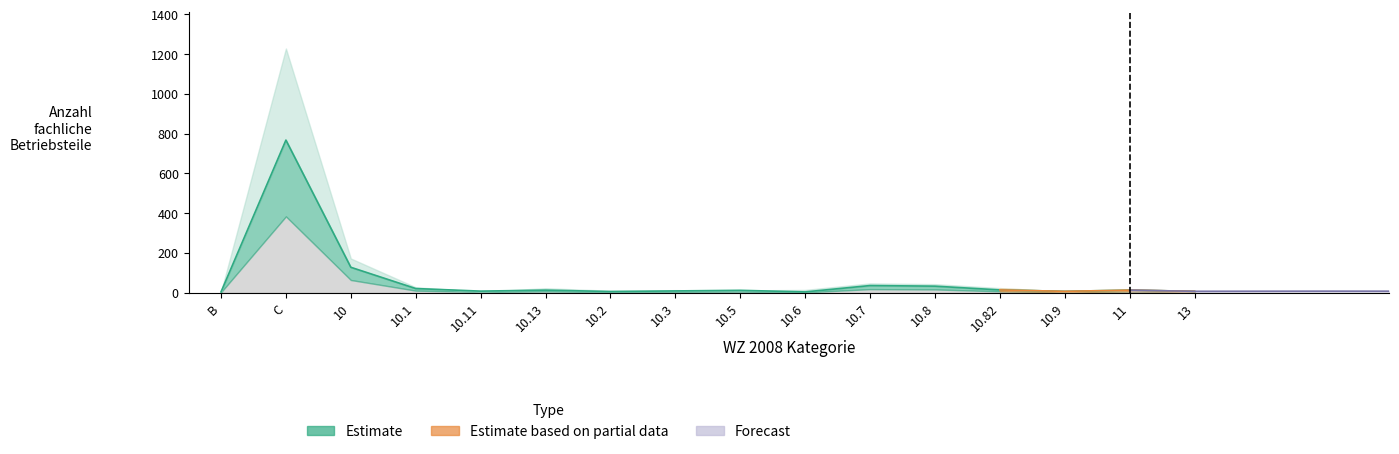

Read the value at 10.82.

14